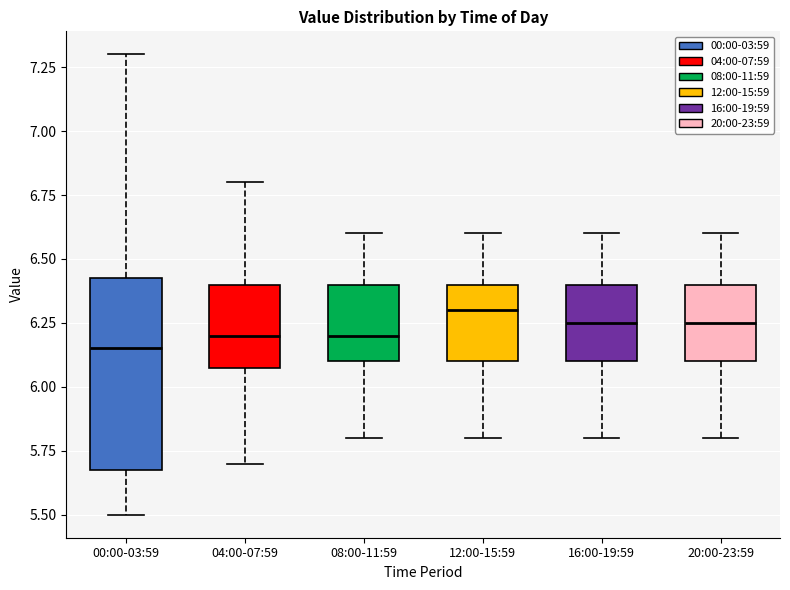

Where does the lower whisker of the box for 16:00-19:59 end on the y-axis? The values are not printed on the chart, so give them approximately, as read against the axis.

5.80